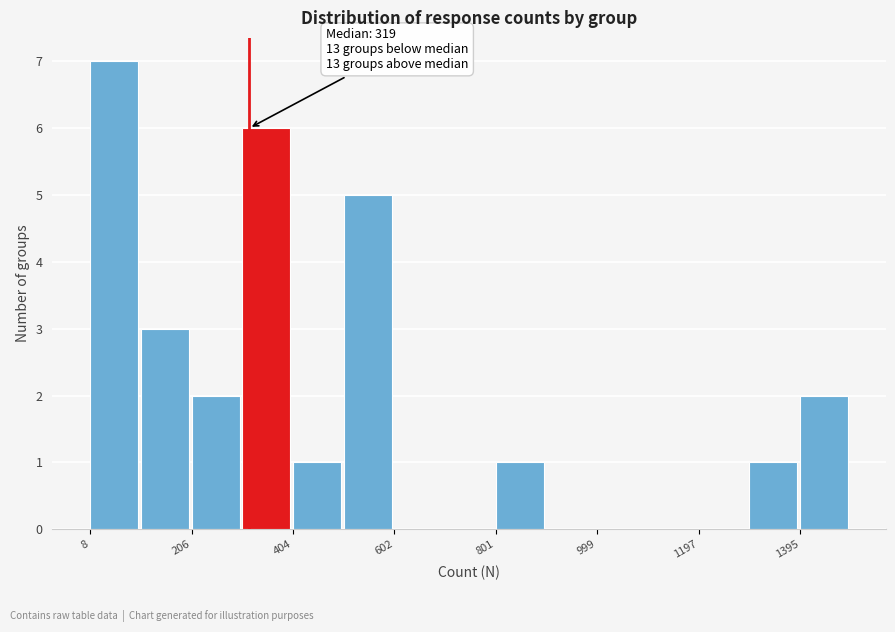

Which range on the x-axis has the tallest bar?

0 to 100